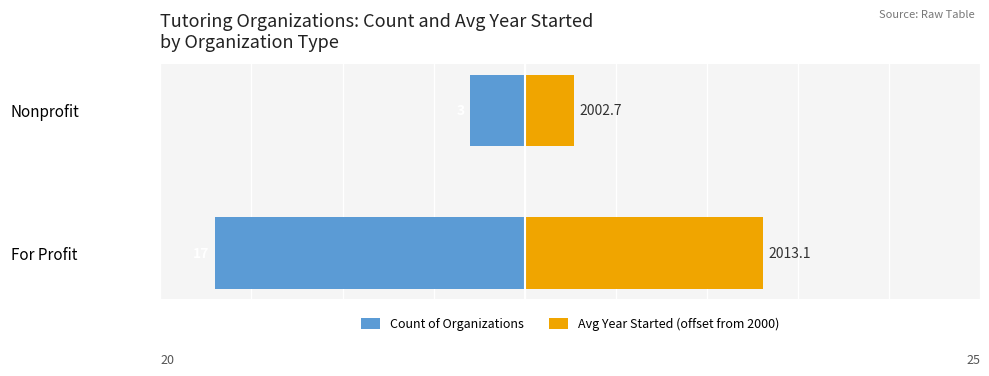

True or false: Avg Year Started (offset from 2000) has a value of 2.7 at Nonprofit.

True